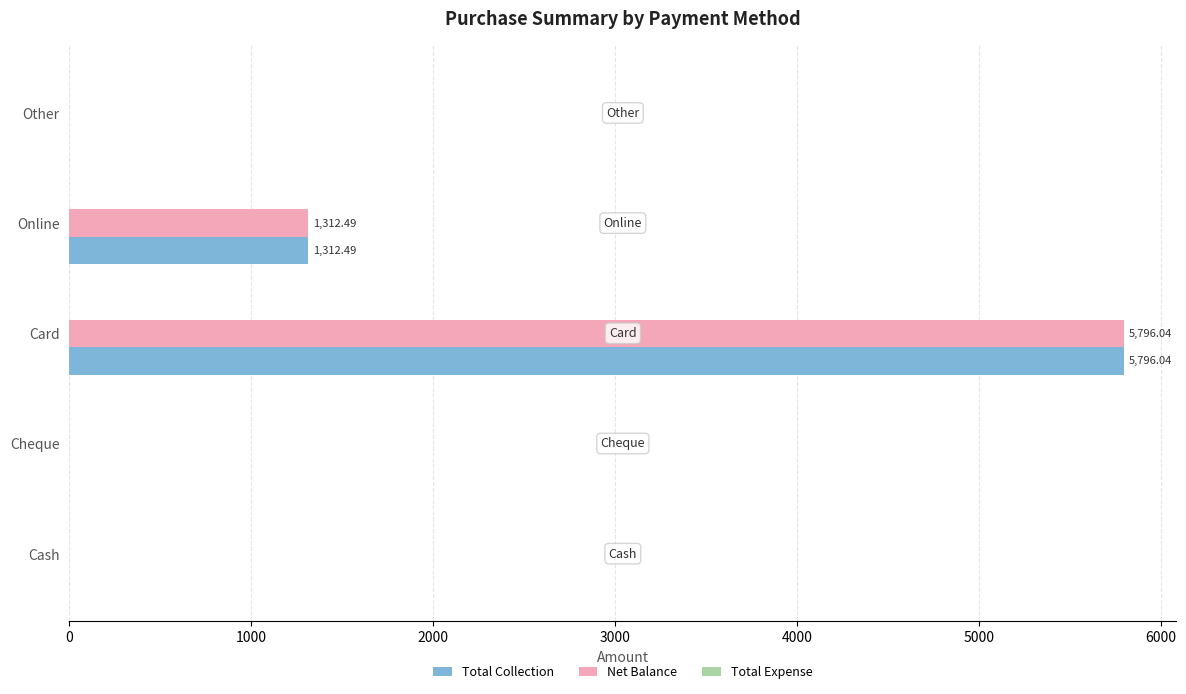

What is the sum of all Net Balance values?

7108.5